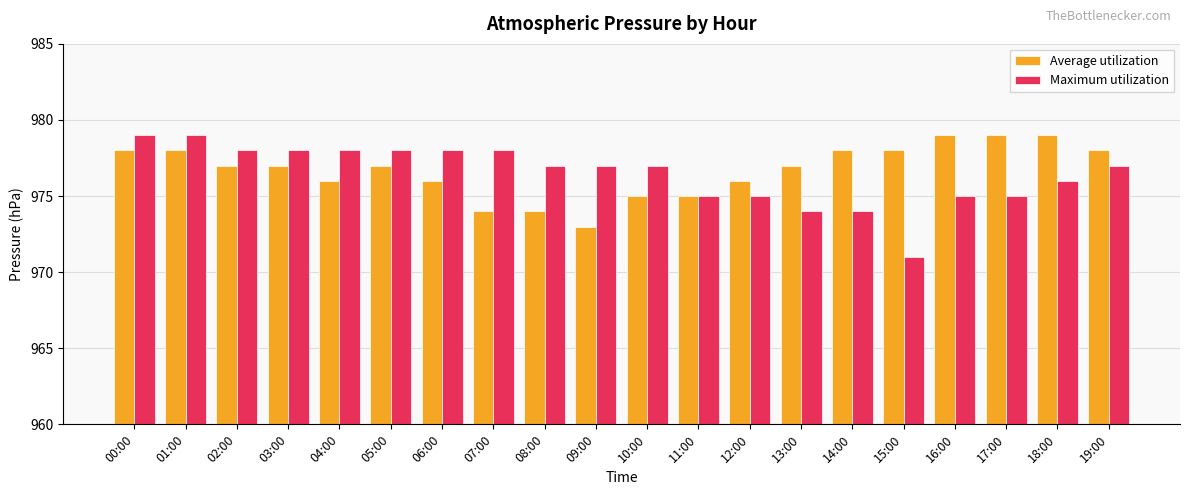

What is the total value across all series at 08:00?

1951